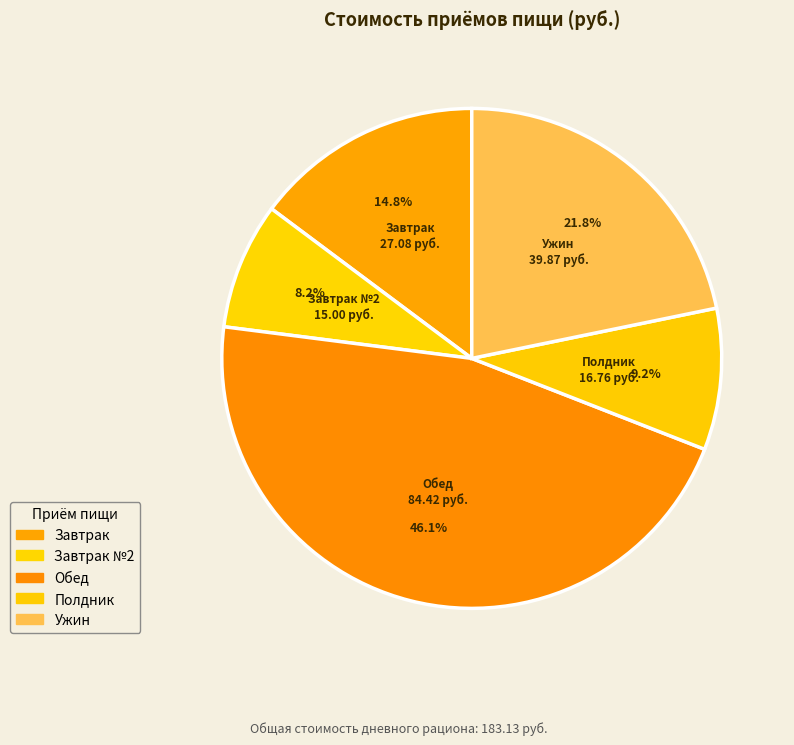

The Полдник slice represents 24% of the pie. True or false?

False